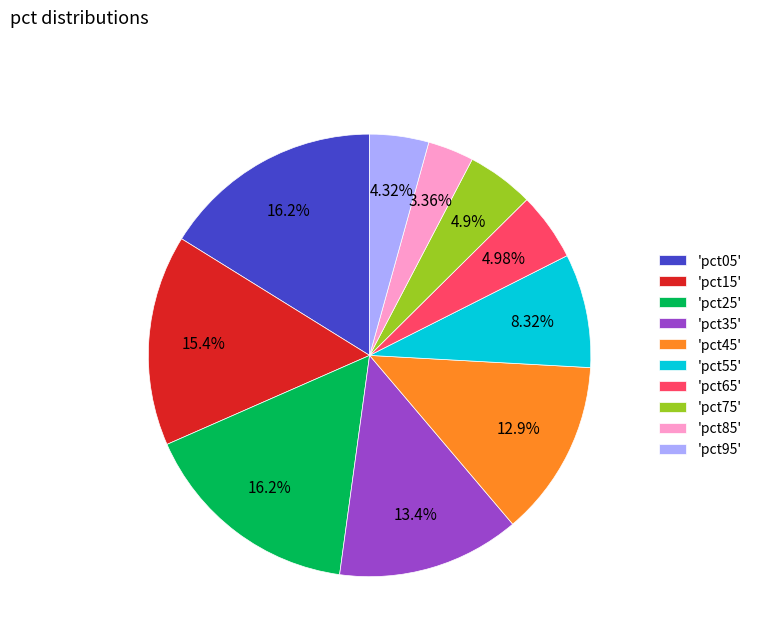

Between 'pct95' and 'pct45', which is larger?

'pct45'